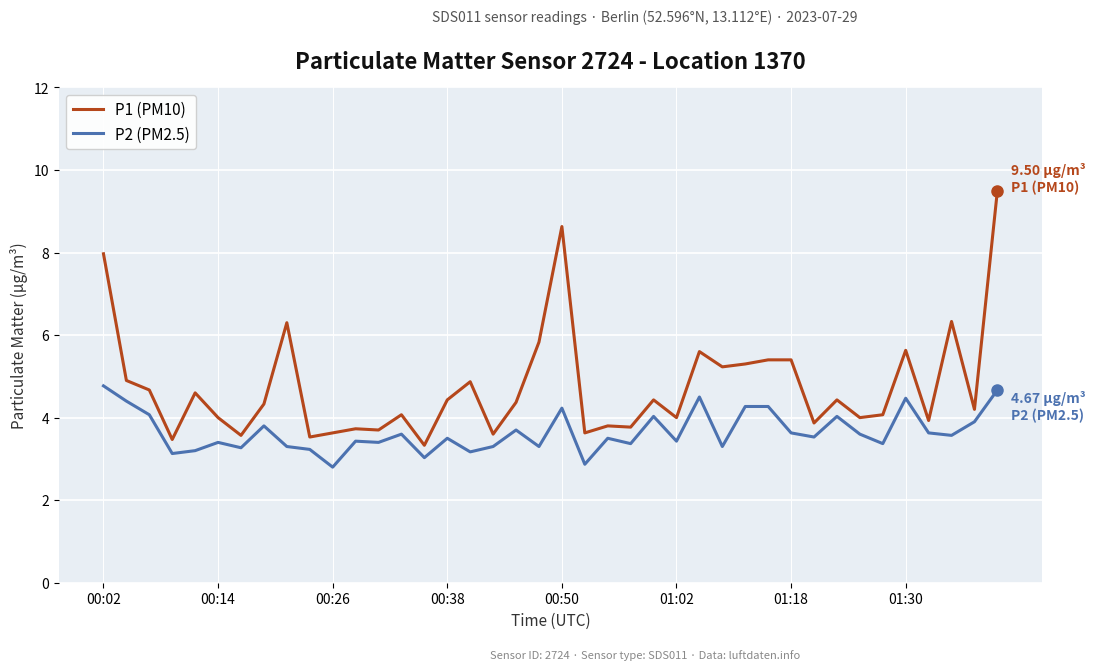

Rank the series by their average value, from lowest to highest.

P2 (PM2.5), P1 (PM10)